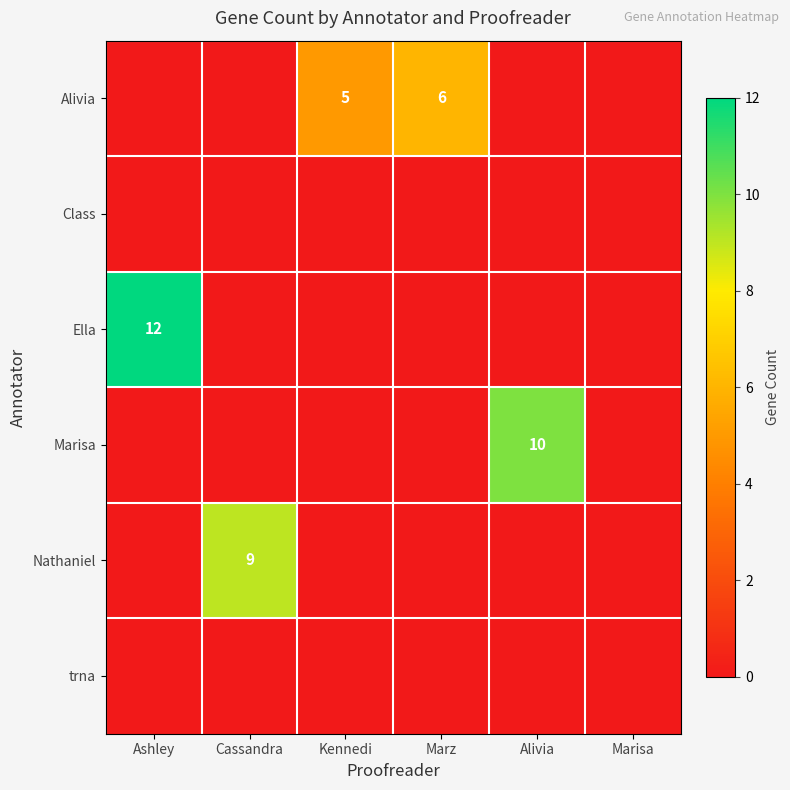

Is it true that Marisa equals 10 at Alivia?

True